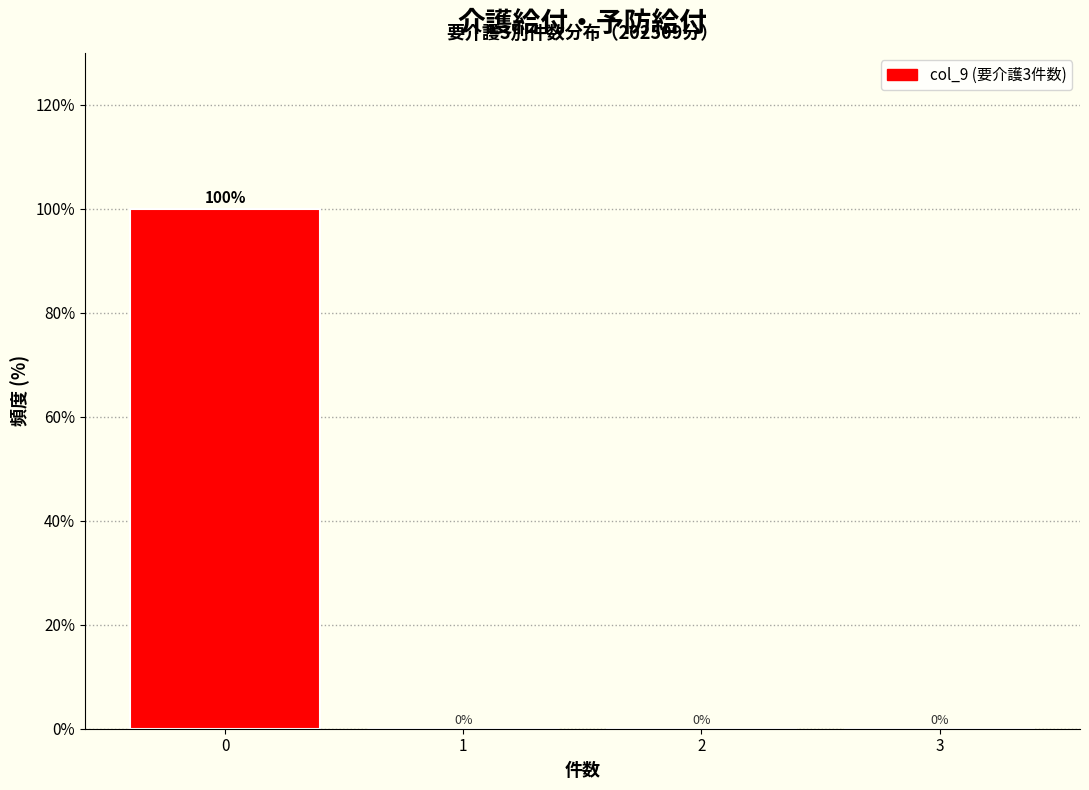

Which range on the x-axis has the tallest bar?

-0.5 to 0.5